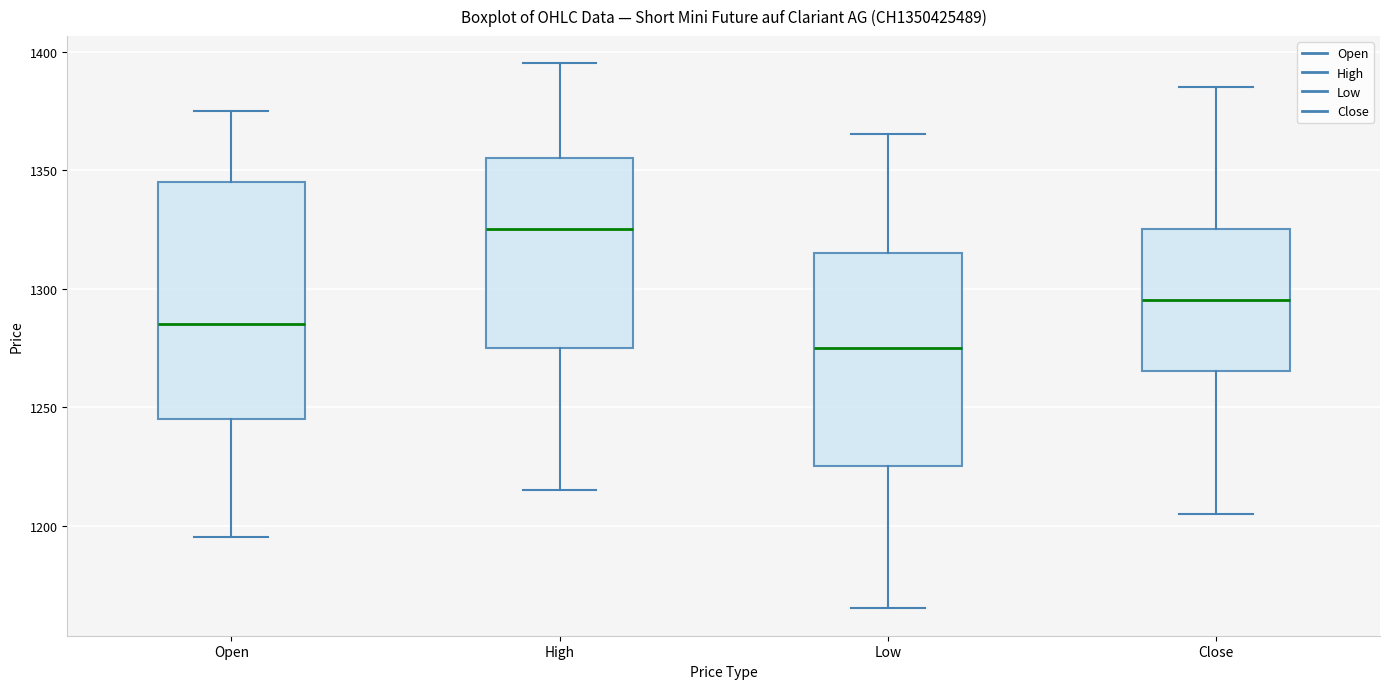

Reading left to right, transcribe this box plot: for each box, give where its median line is, the range the box spans, and where its two whiskers end, as read against the y-axis. The values are not printed on the chart, so give them approximately, as read against the axis.

Open: median 1285, box 1245 to 1345, whiskers 1195 to 1375
High: median 1325, box 1275 to 1355, whiskers 1215 to 1395
Low: median 1275, box 1225 to 1315, whiskers 1165 to 1365
Close: median 1295, box 1265 to 1325, whiskers 1205 to 1385